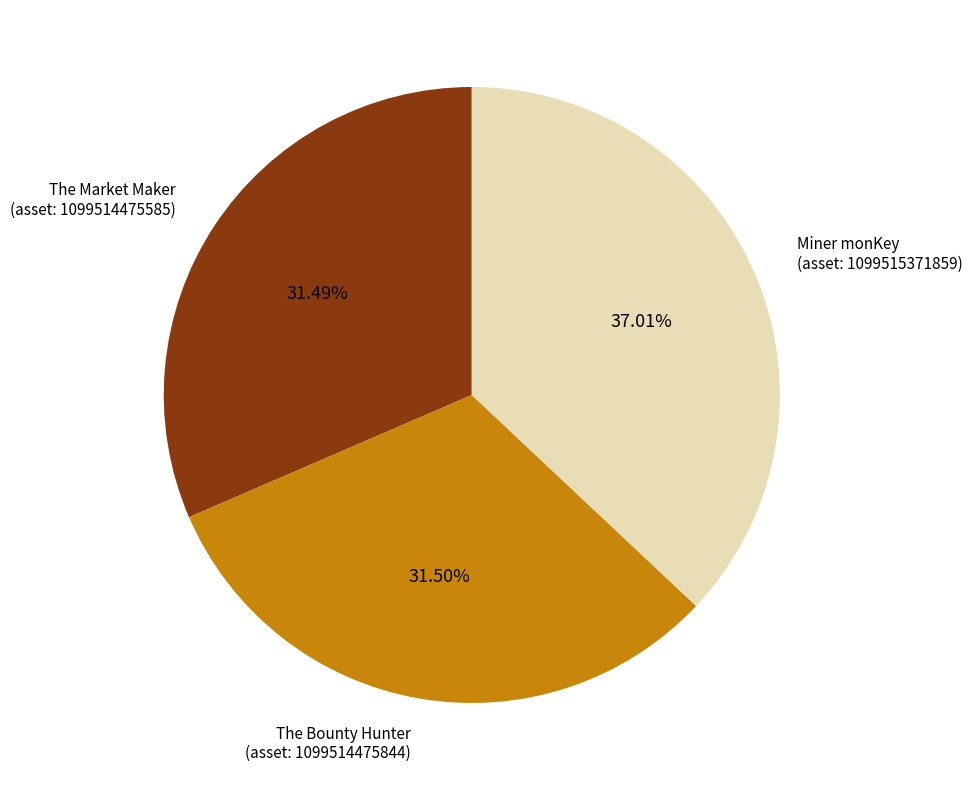

Is there a majority slice in this chart?

No